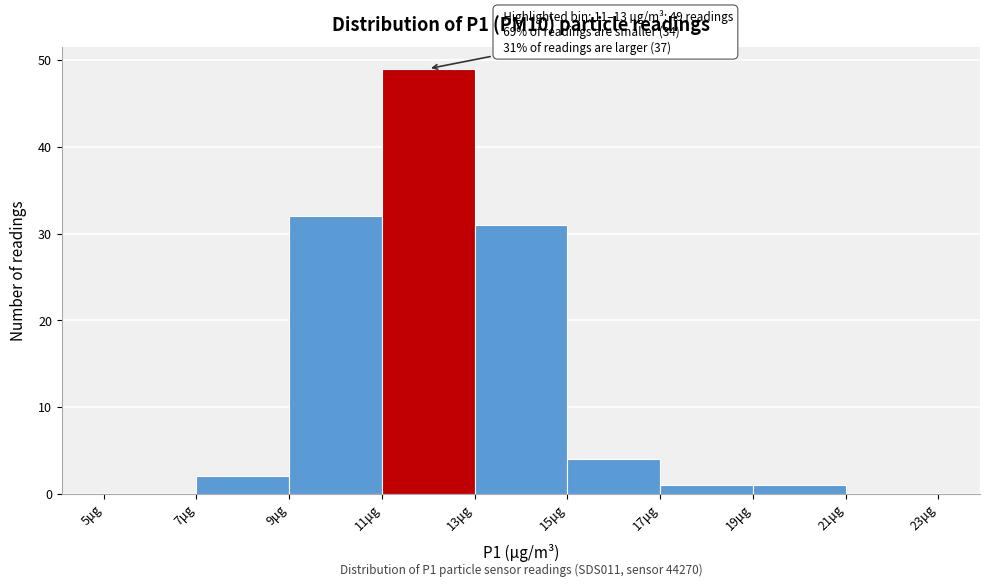

Which range on the x-axis has the tallest bar?

11 to 13